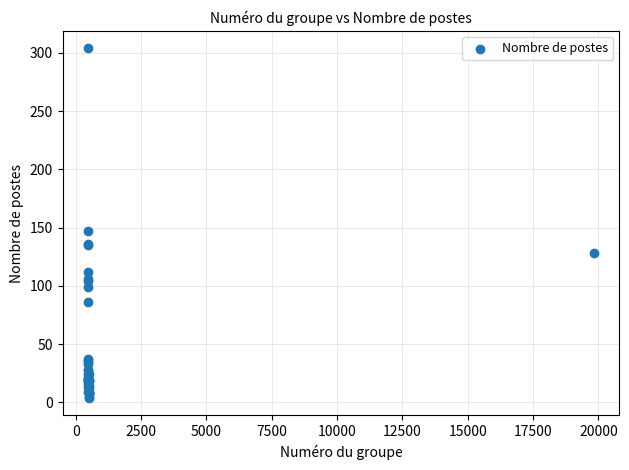

What Y value in the scatter plot is closest to 154?

147